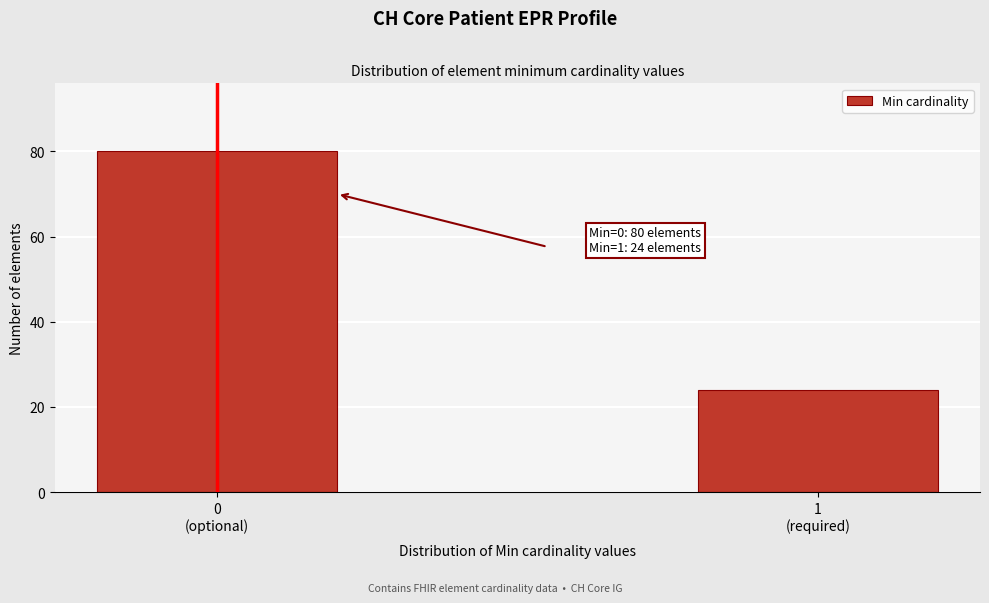

Reading right to left, extract all data points from this chart.

24	80